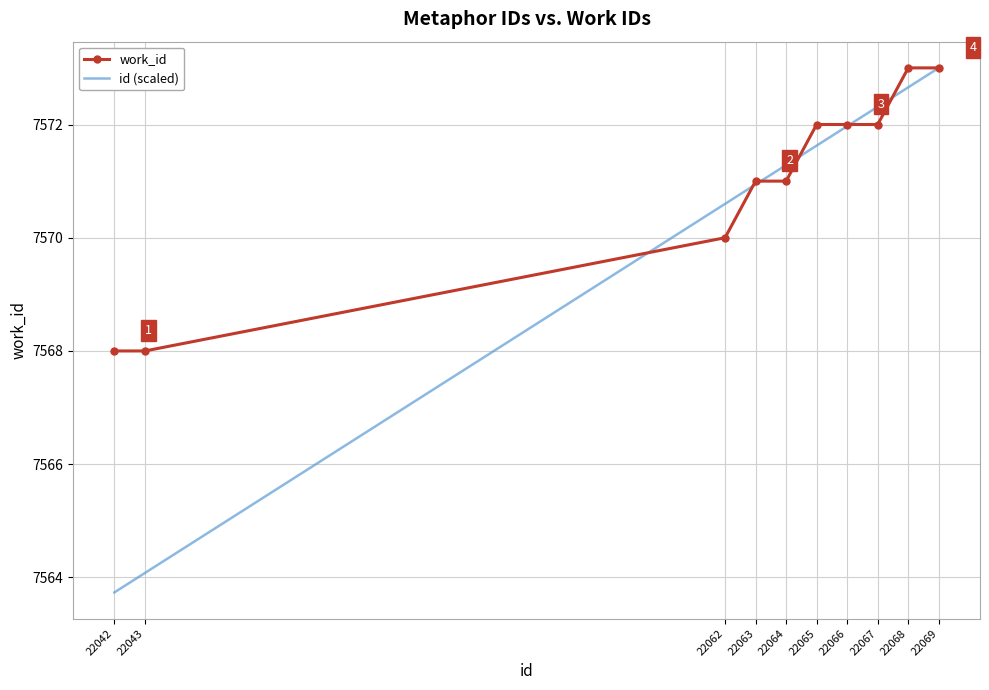

Which series has the largest range (max minus min)?

id (scaled)